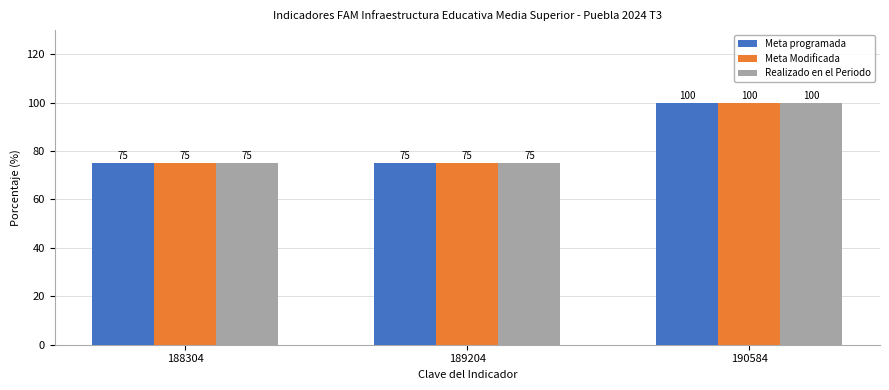

At which category is the sum across all series the highest?

190584